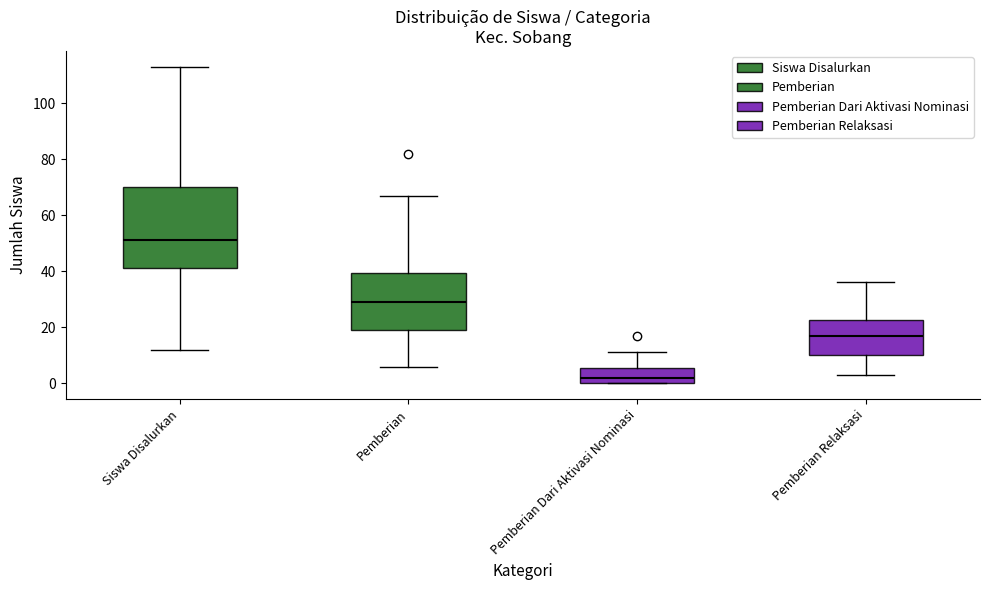

Which box's median line is the lowest?

Pemberian Dari Aktivasi Nominasi